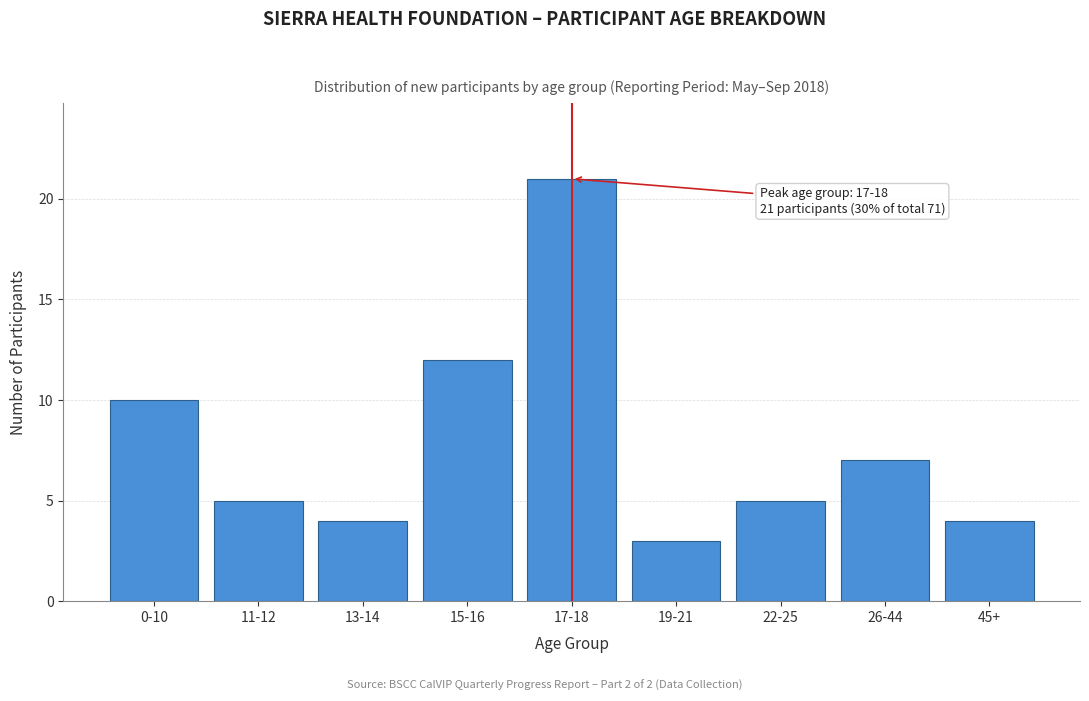

Reading left to right, what are all the values shown in this chart?

10	5	4	12	21	3	5	7	4